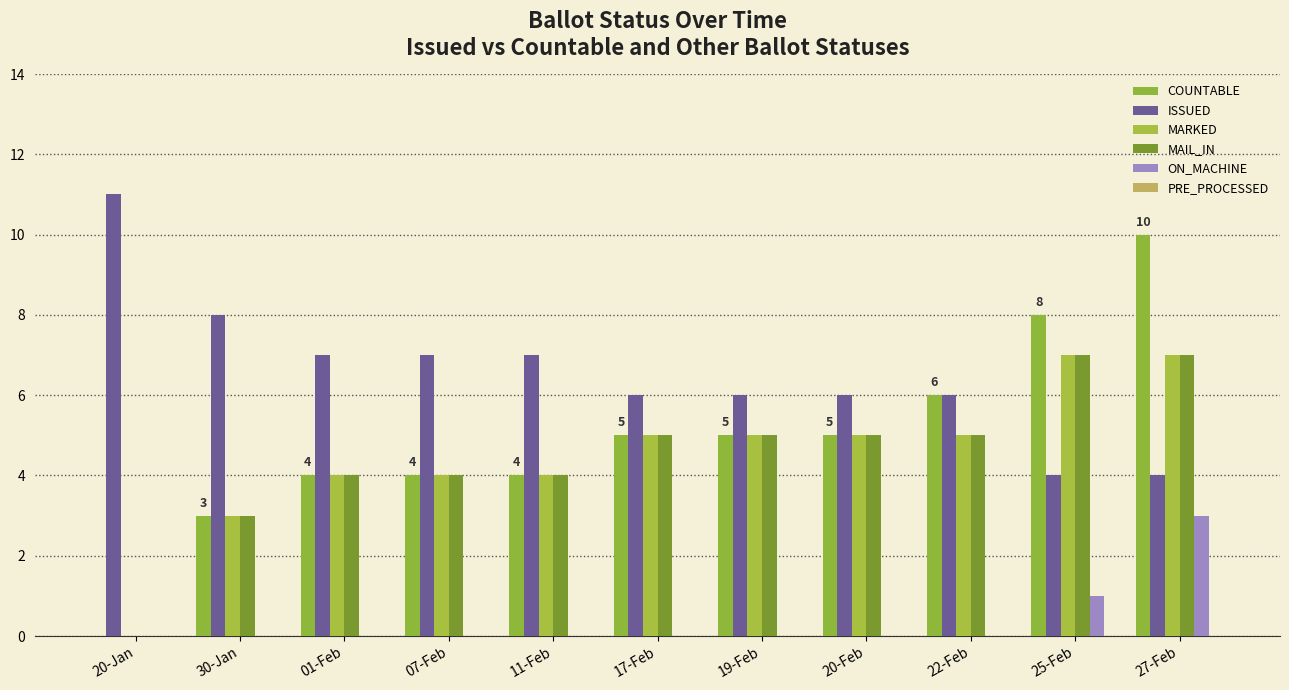

The value of ISSUED at 17-Feb is 3. True or false?

False